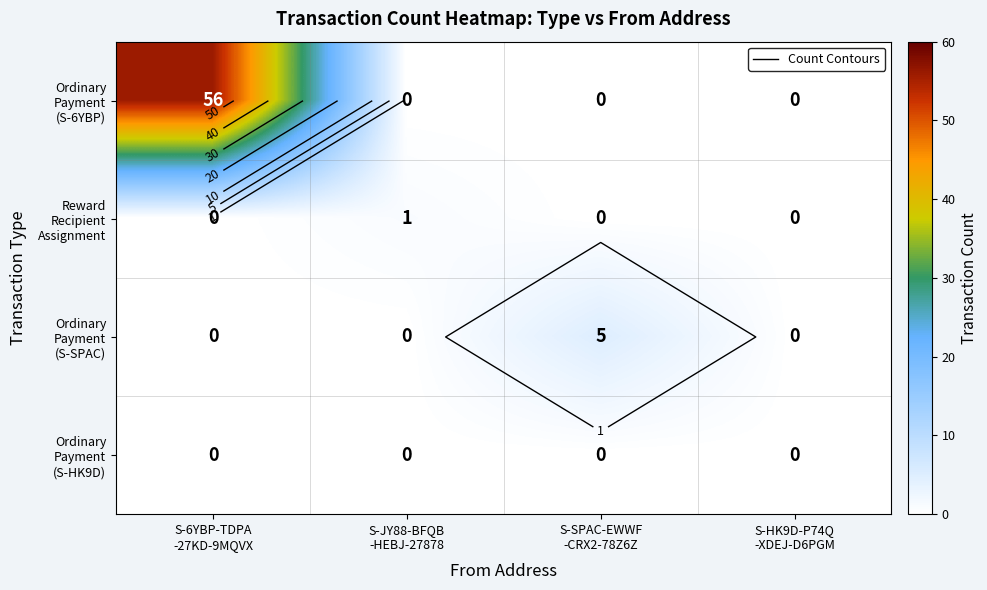

At which category is the sum across all series the highest?

S-6YBP-TDPA
-27KD-9MQVX